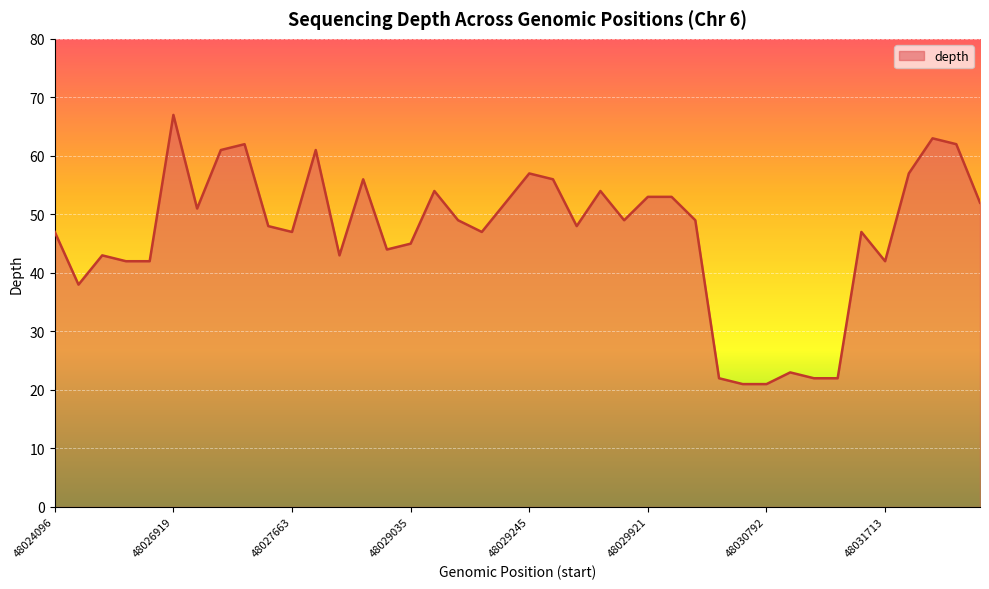

Count the number of categories in the chart.

40